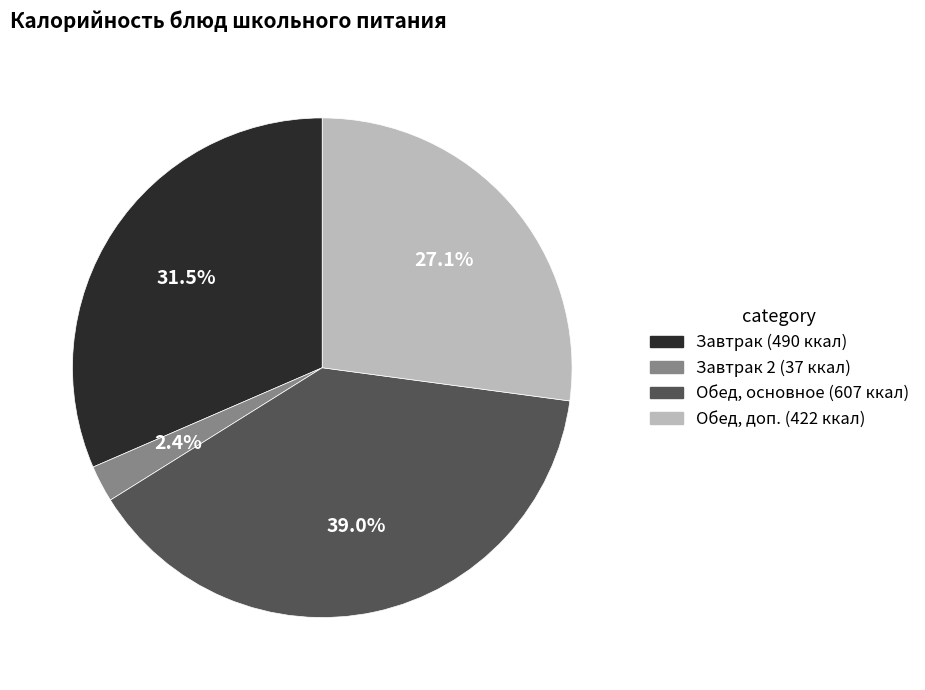

What portion of the pie excludes Обед, доп. (422 ккал)?

72.9%